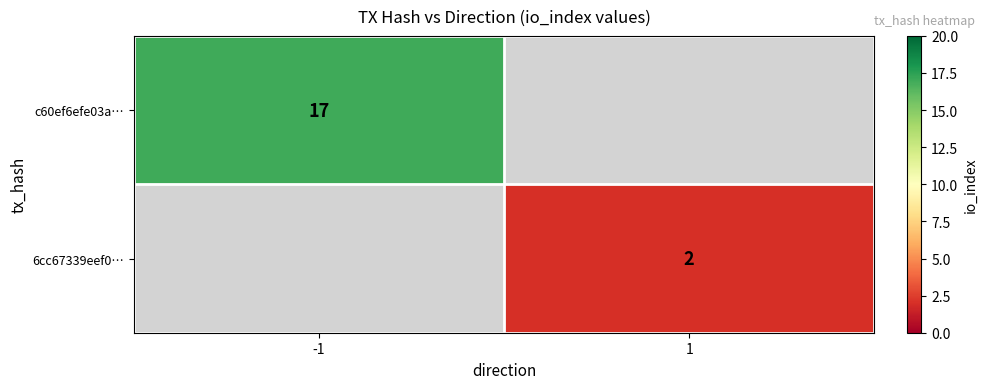

Is the value of 6cc67339eef0… at 1 greater than the value of c60ef6efe03a… at -1?

No